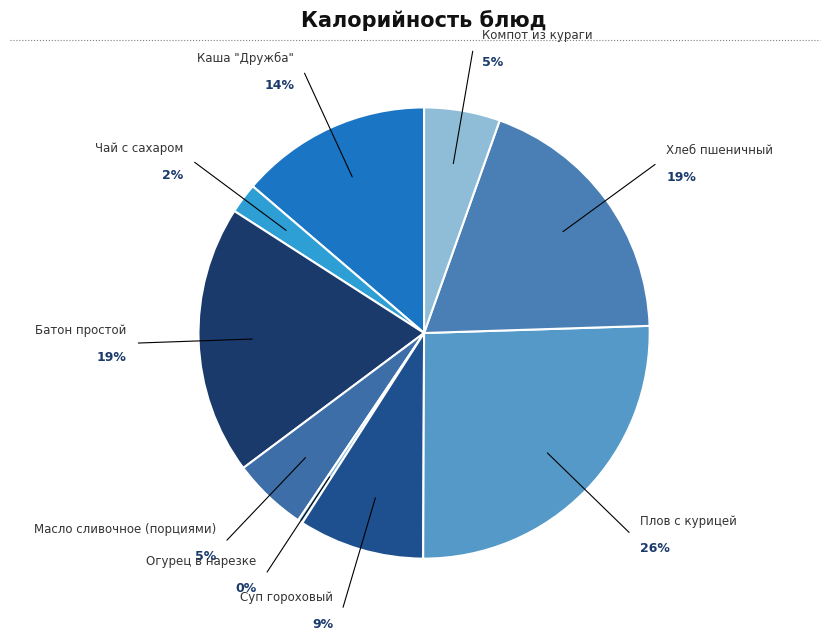

The Плов с курицей slice represents 26% of the pie. True or false?

True